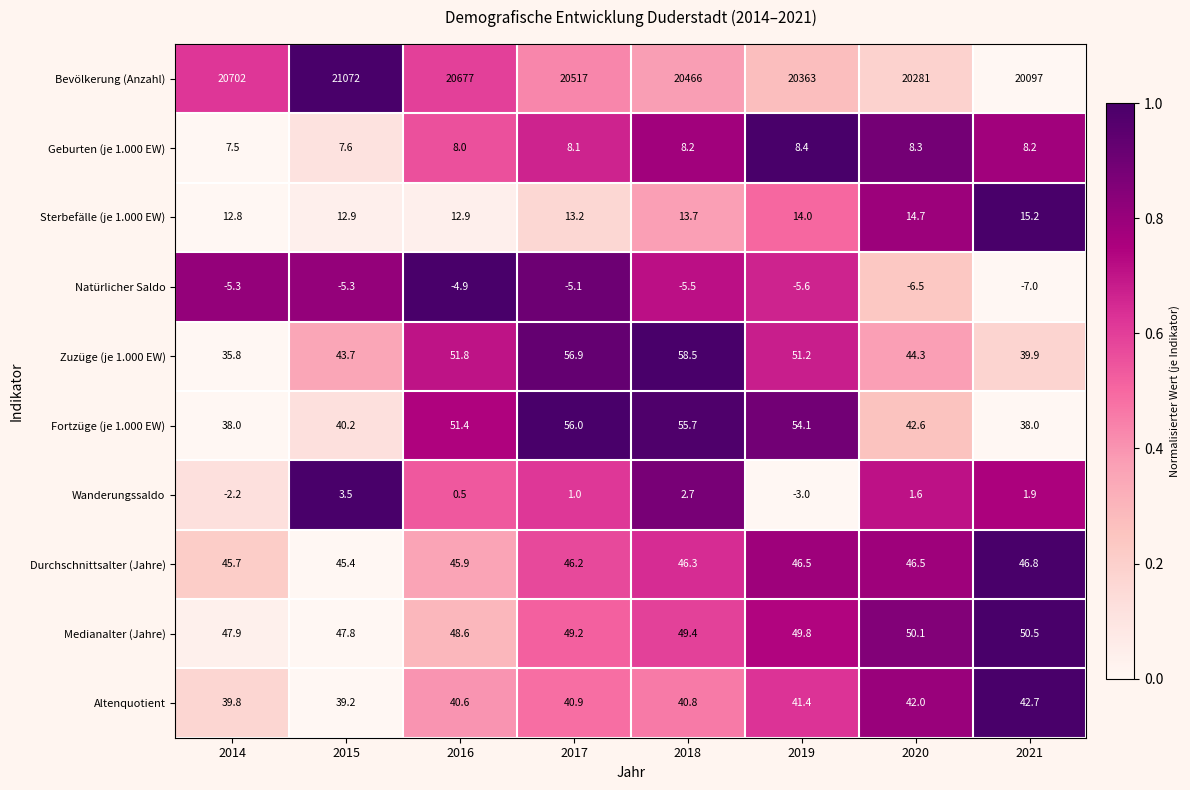

Rank the series by their maximum value, from lowest to highest.

Natürlicher Saldo, Wanderungssaldo, Geburten (je 1.000 EW), Sterbefälle (je 1.000 EW), Altenquotient, Durchschnittsalter (Jahre), Medianalter (Jahre), Fortzüge (je 1.000 EW), Zuzüge (je 1.000 EW), Bevölkerung (Anzahl)